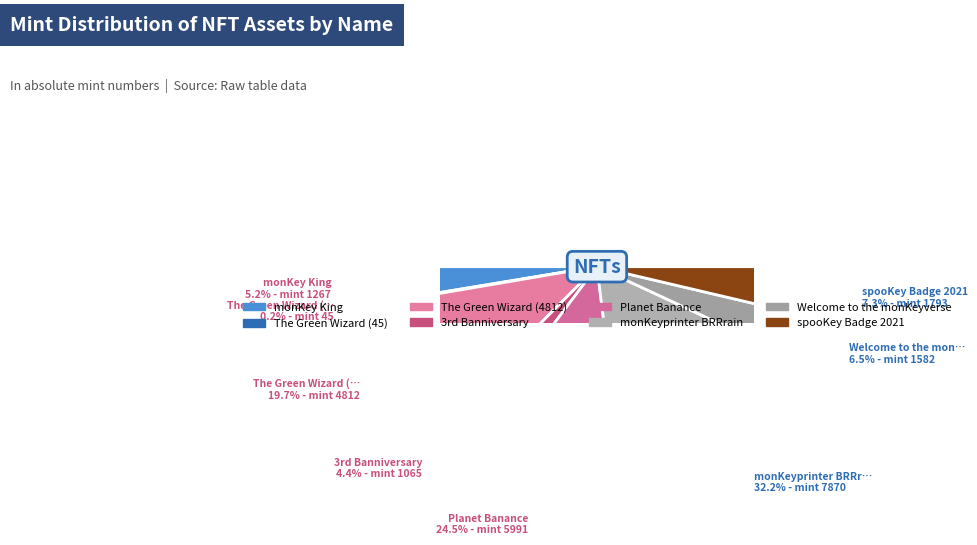

Count the number of slices in the pie.

8